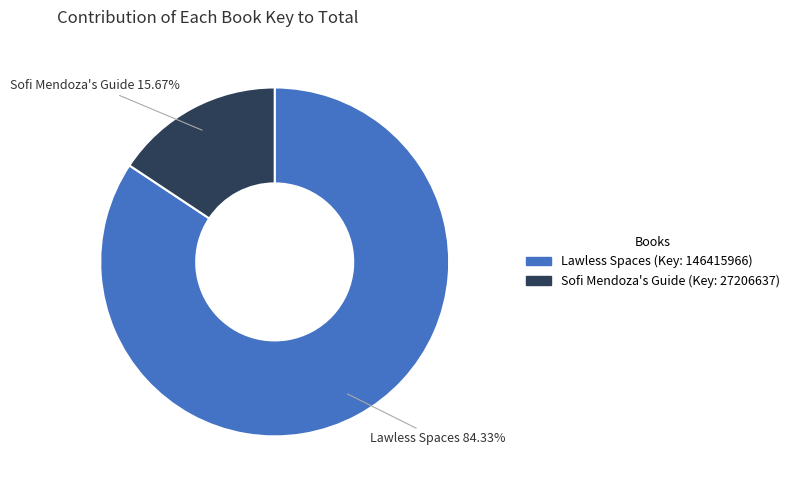

Is there any slice that represents more than half of the pie?

Yes